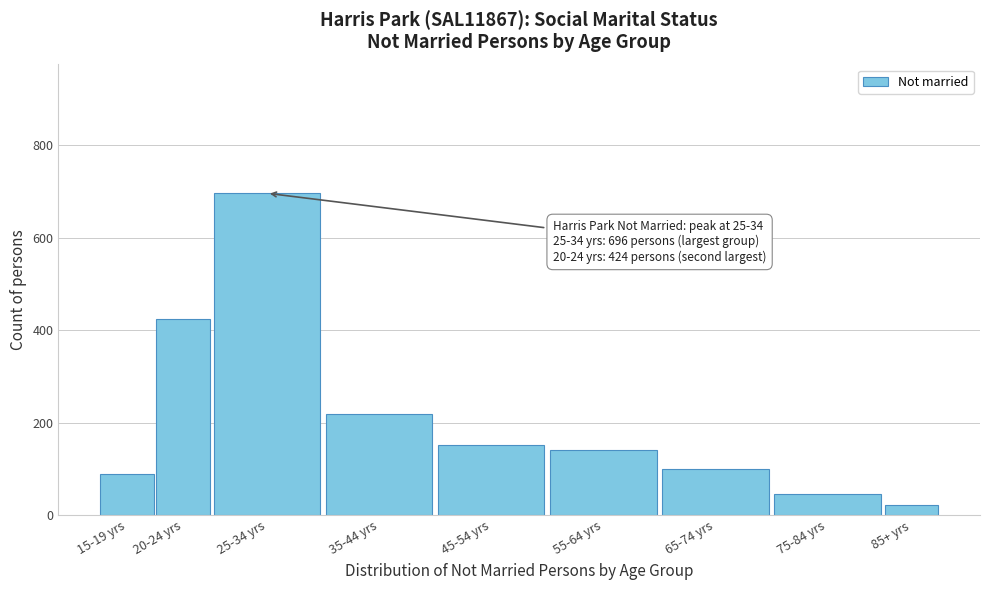

Reading left to right, list all the values displayed in this chart.

89	424	696	218	152	140	100	45	23